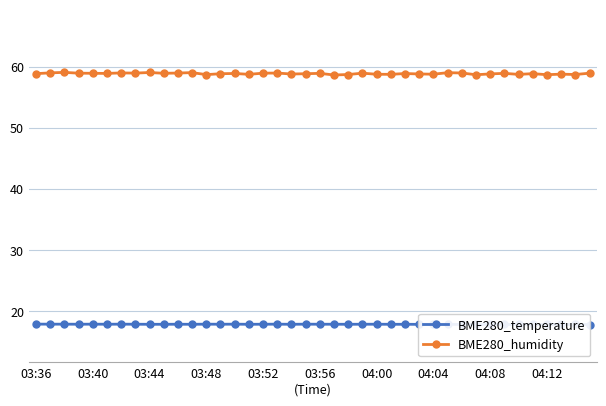

What is the minimum value for BME280_temperature?

17.8